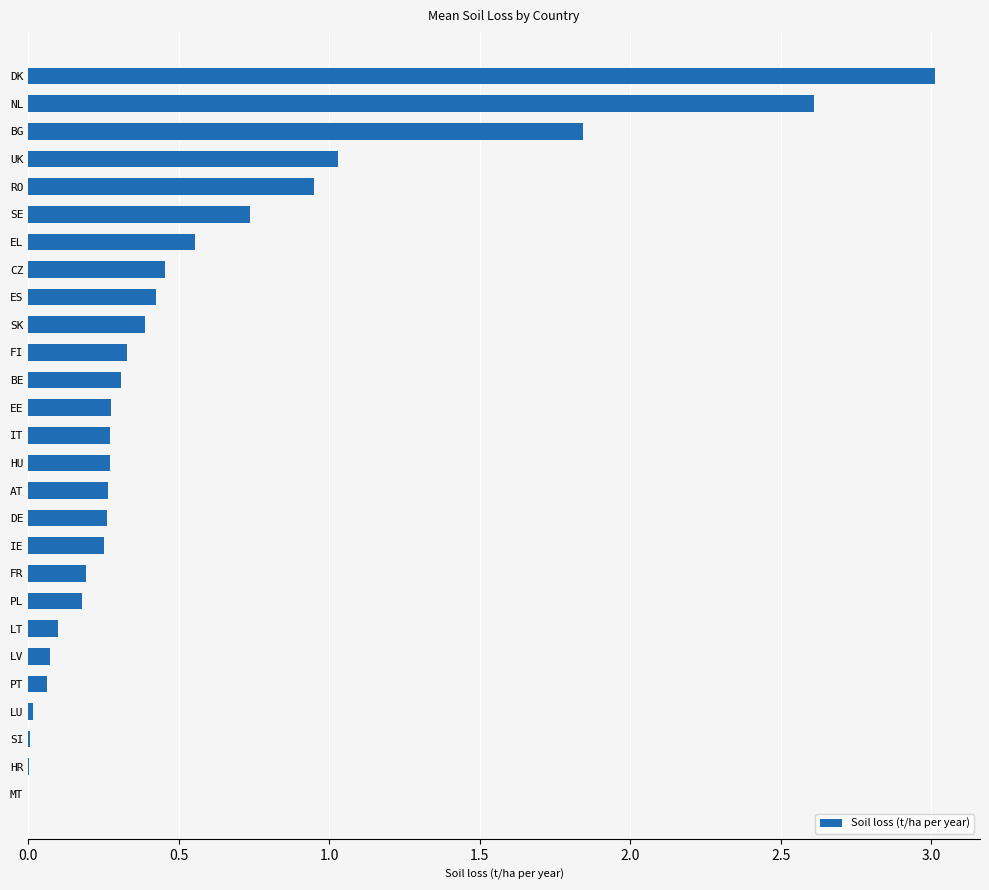

Between CZ and NL, which is larger?

NL